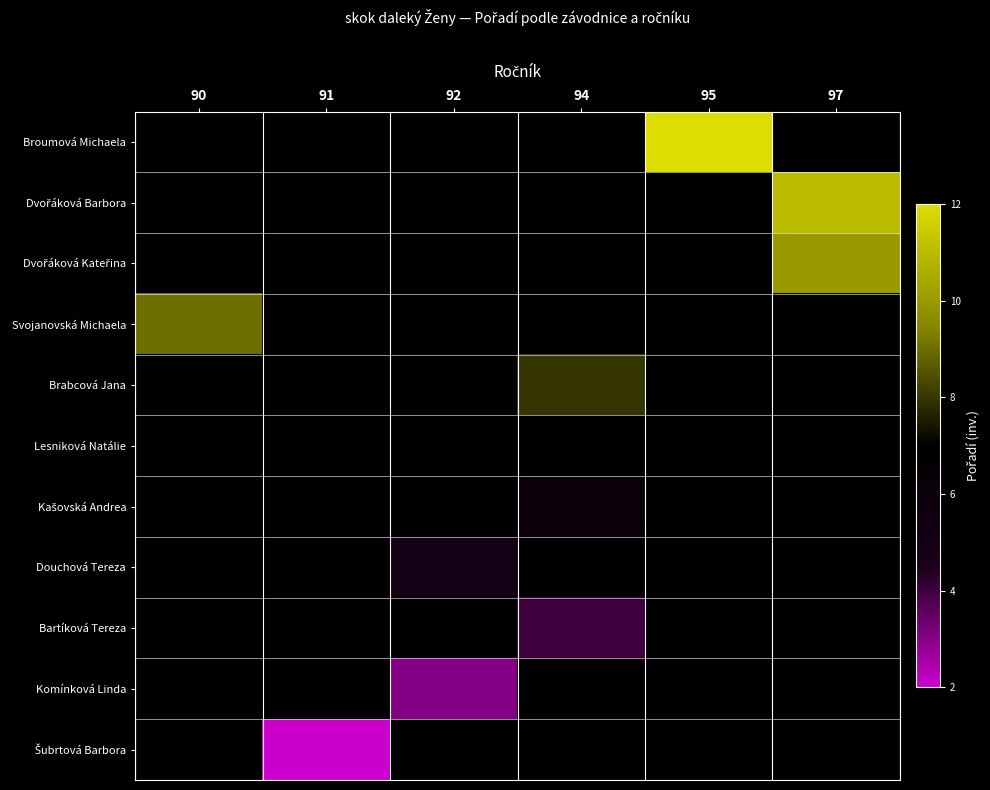

Which label corresponds to the smallest value in the chart?

91